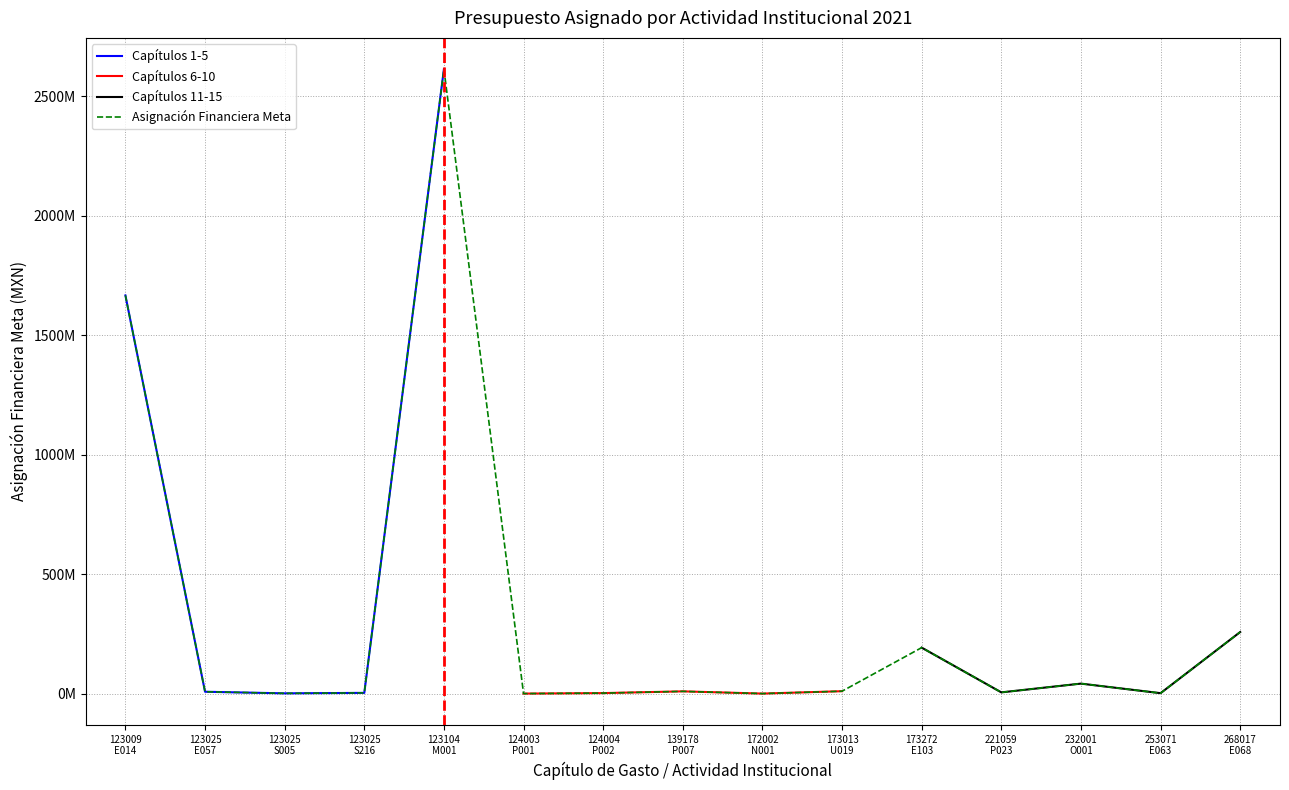

Where is the data nearest to the value 1306482486?

123009 E014